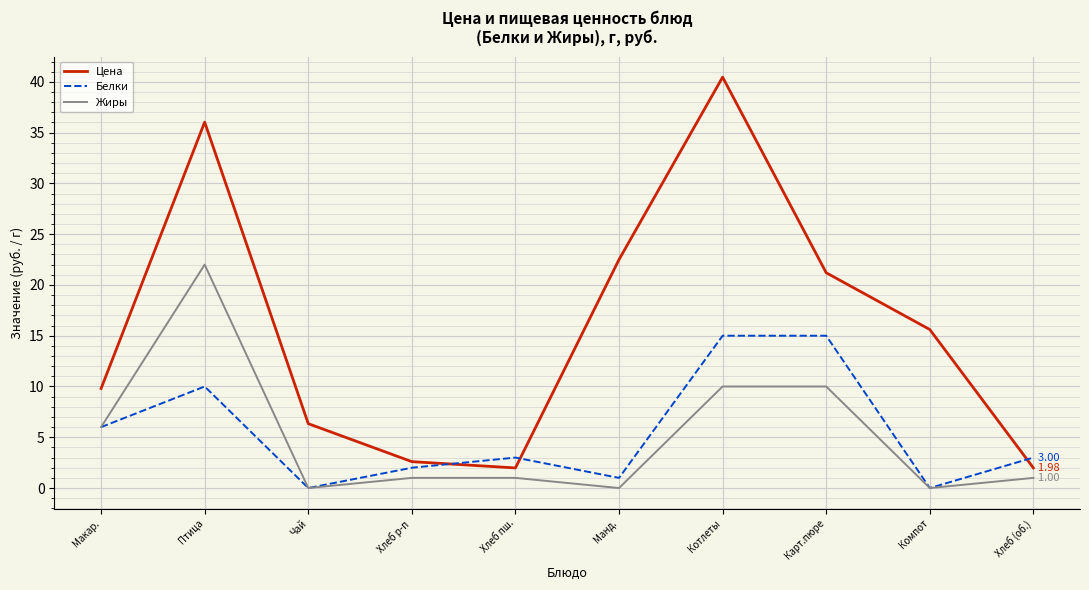

At which category does the chart reach its peak across all series?

Котлеты